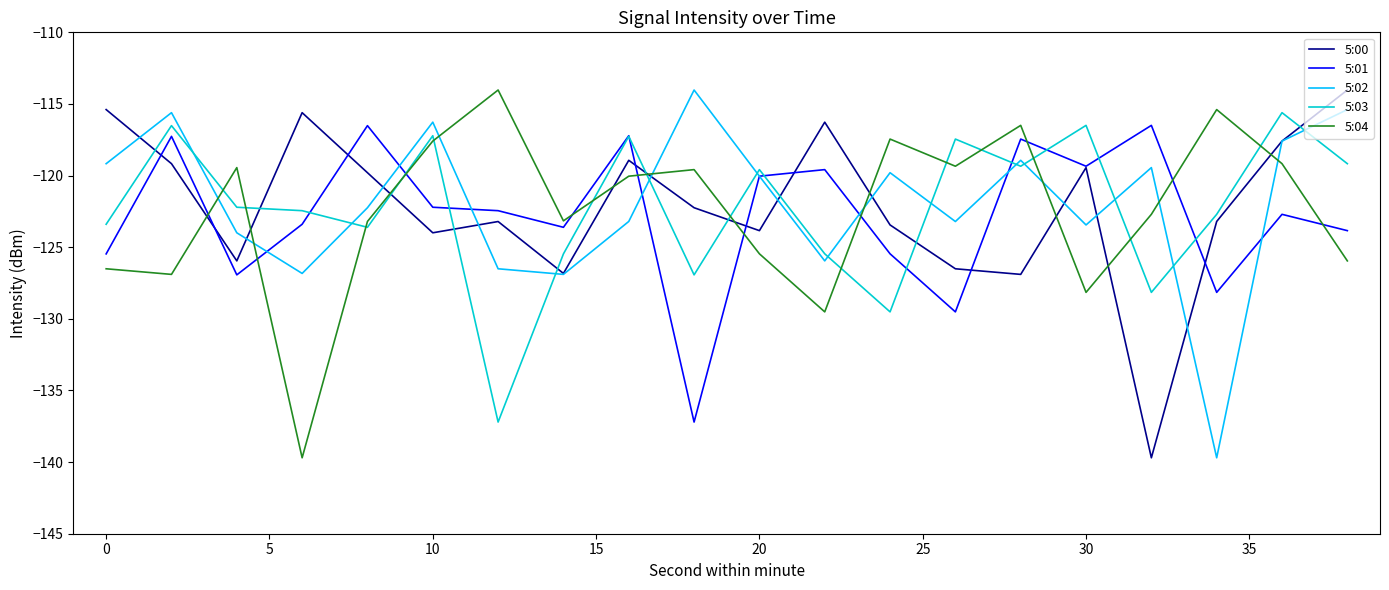

True or false: 5:03 and 5:02 cross at least once.

True